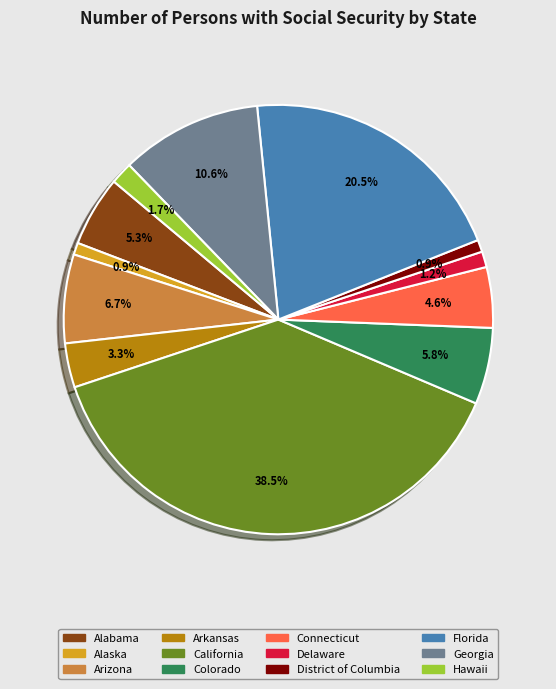

Between Florida and Arizona, which is larger?

Florida